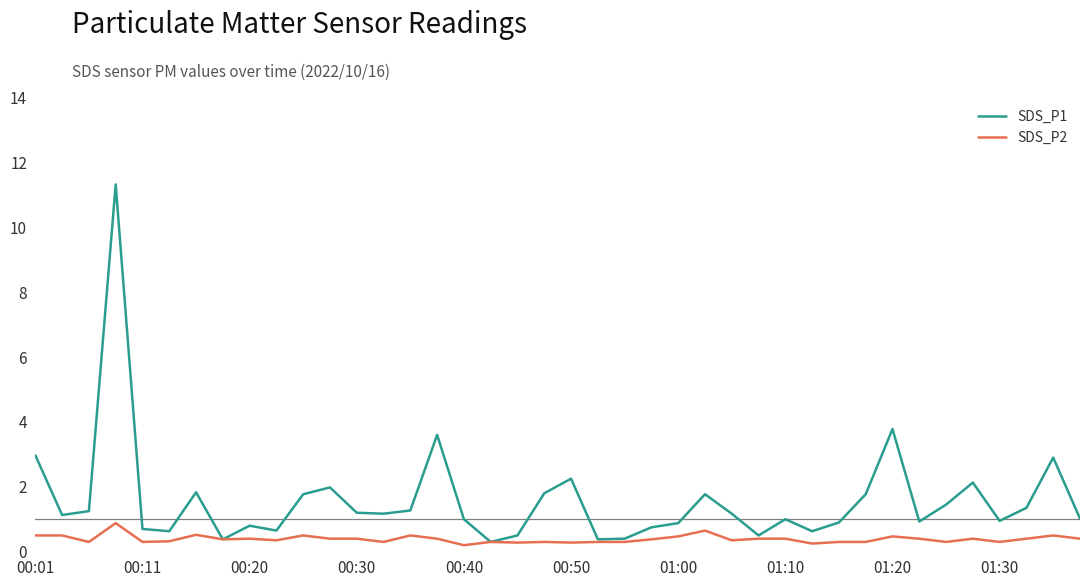

Rank the series by their maximum value, from lowest to highest.

SDS_P2, SDS_P1